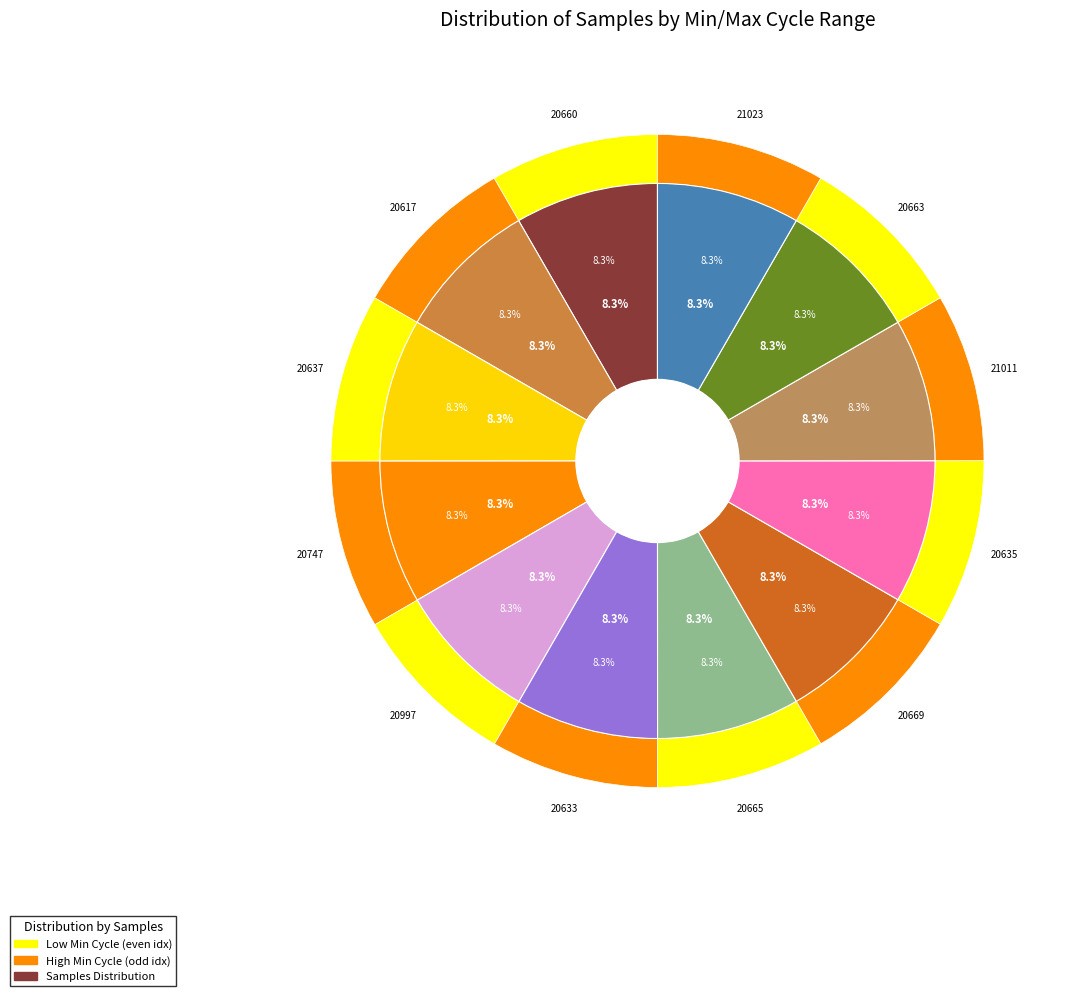

Is it true that 28-20633 is 8% of the pie?

True